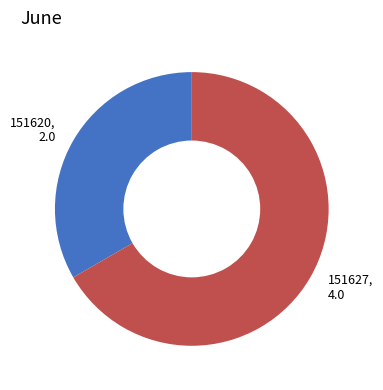

Is 151620 the majority of the pie?

No